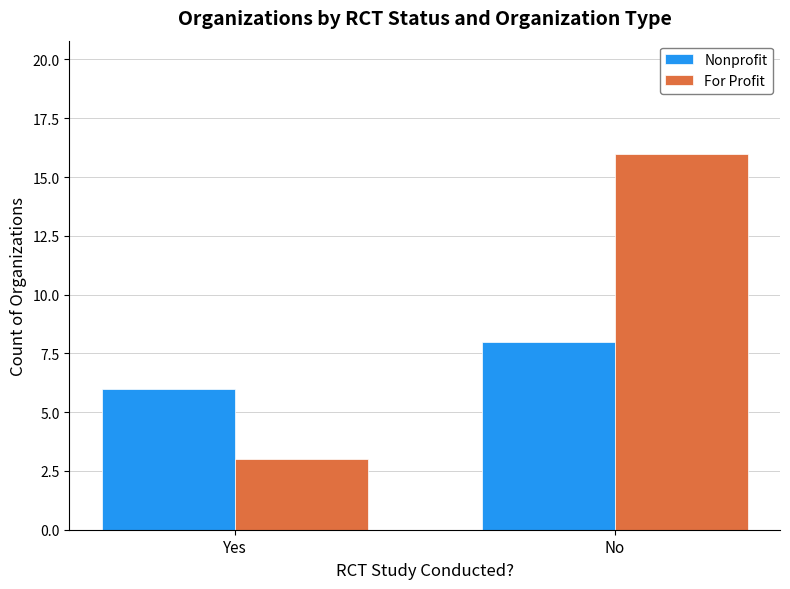

Rank the categories by For Profit value from highest to lowest.

No, Yes